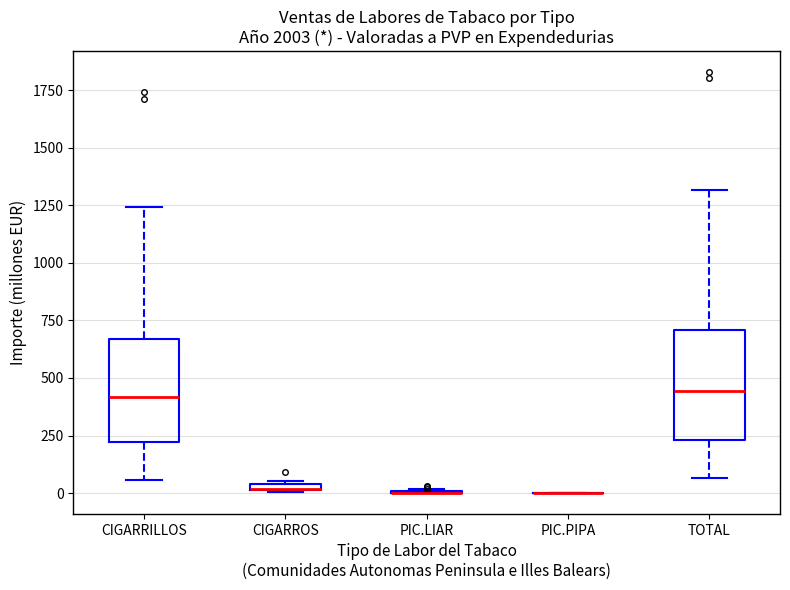

Where is the lower edge of the box for CIGARROS on the y-axis? The values are not printed on the chart, so give them approximately, as read against the axis.

0